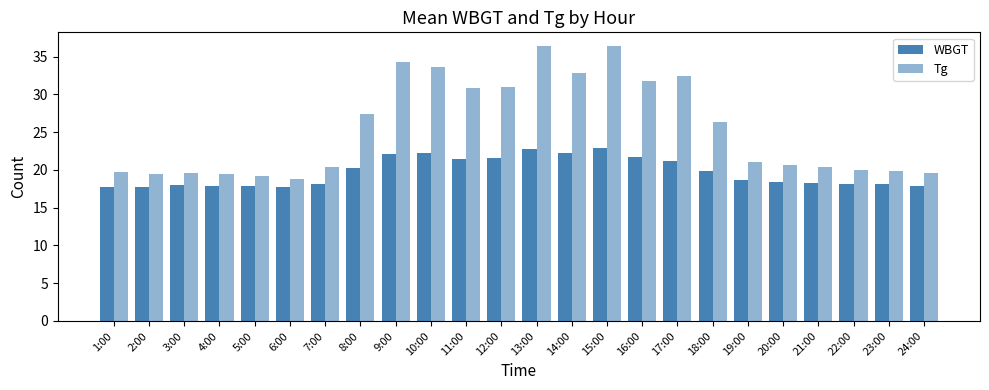

At which label does WBGT reach its minimum?

2:00